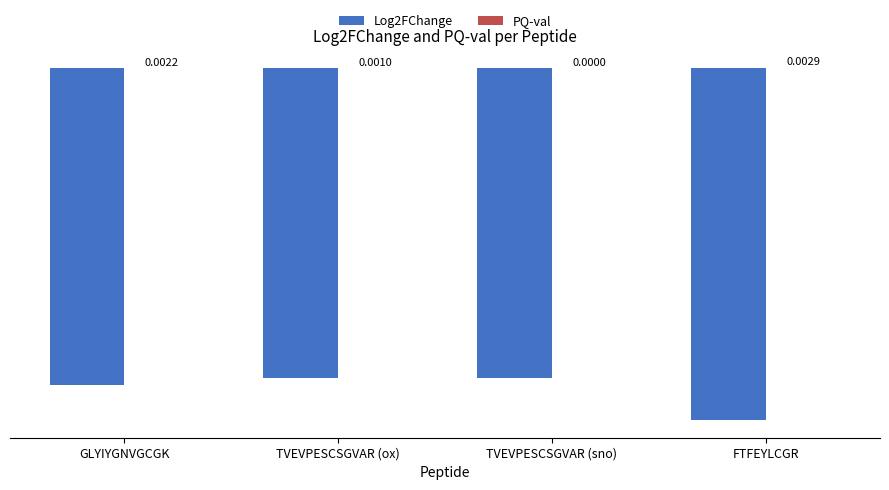

Which category has the highest value across all series?

FTFEYLCGR